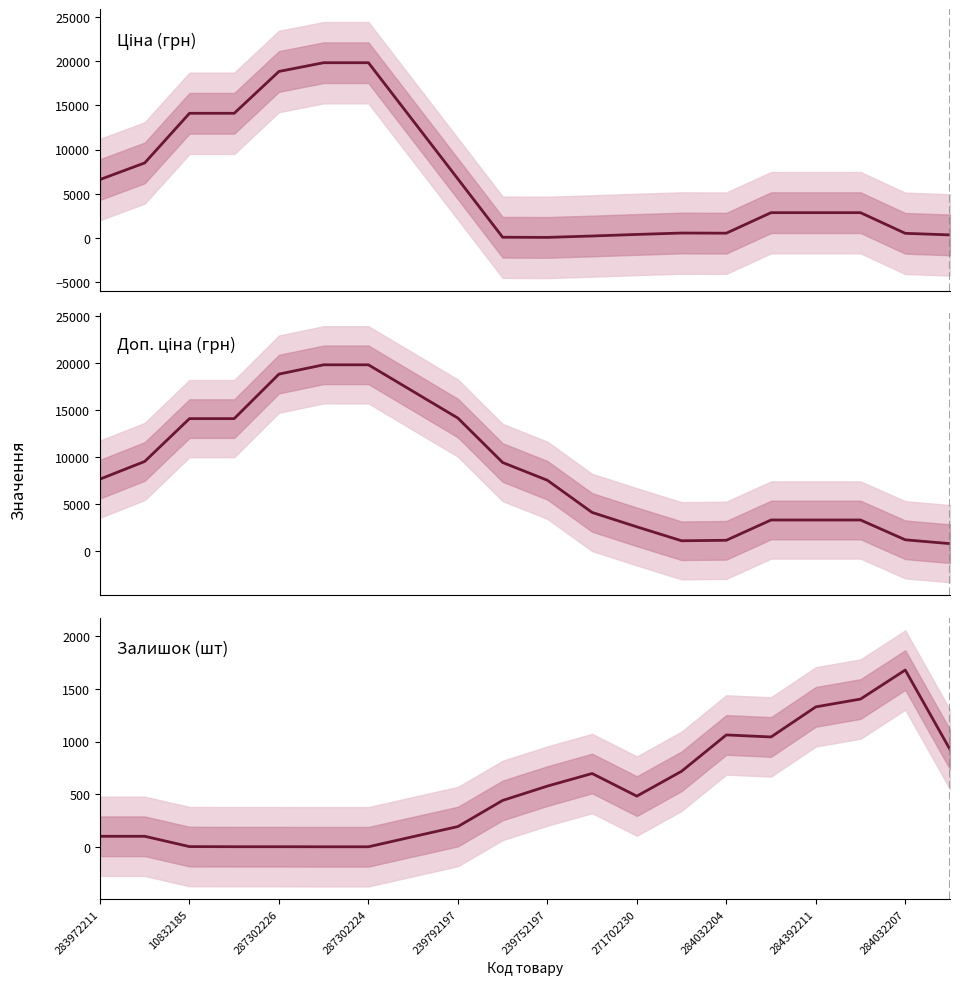

What is the value of the Залишок point at the 4th from the left?

1.7